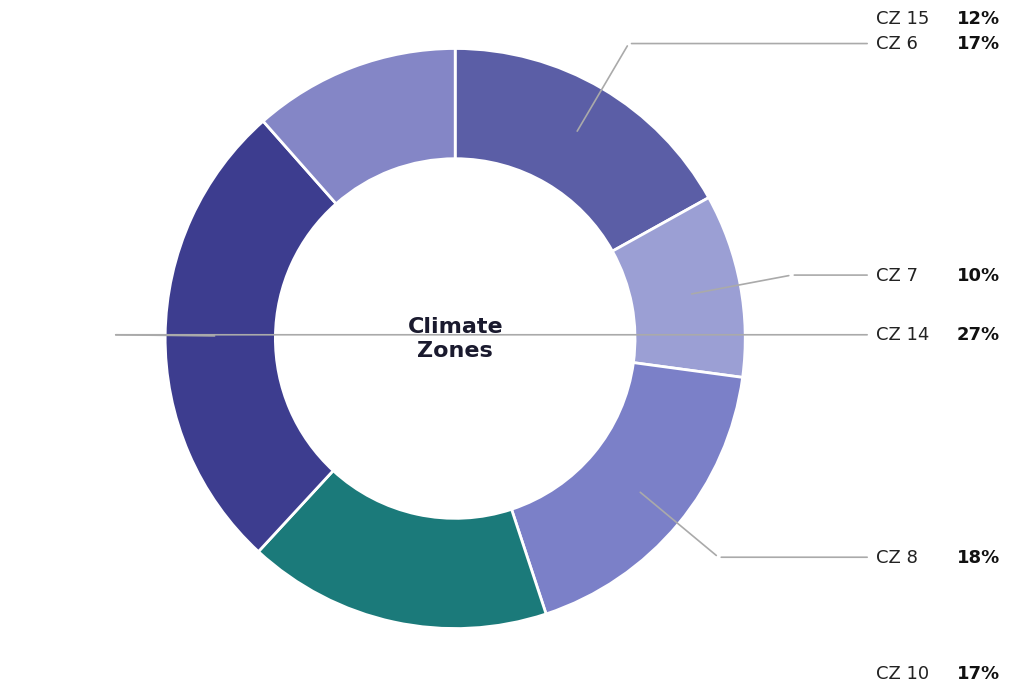

How many slices are in this pie chart?

6